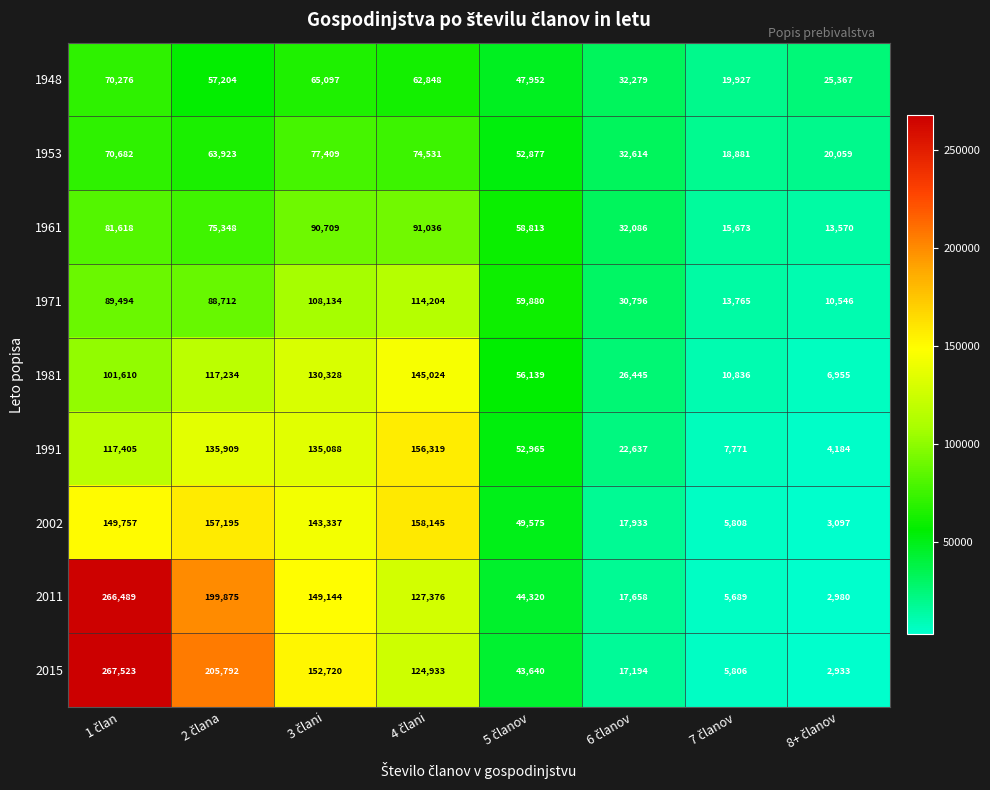

How many series are shown in this chart?

9